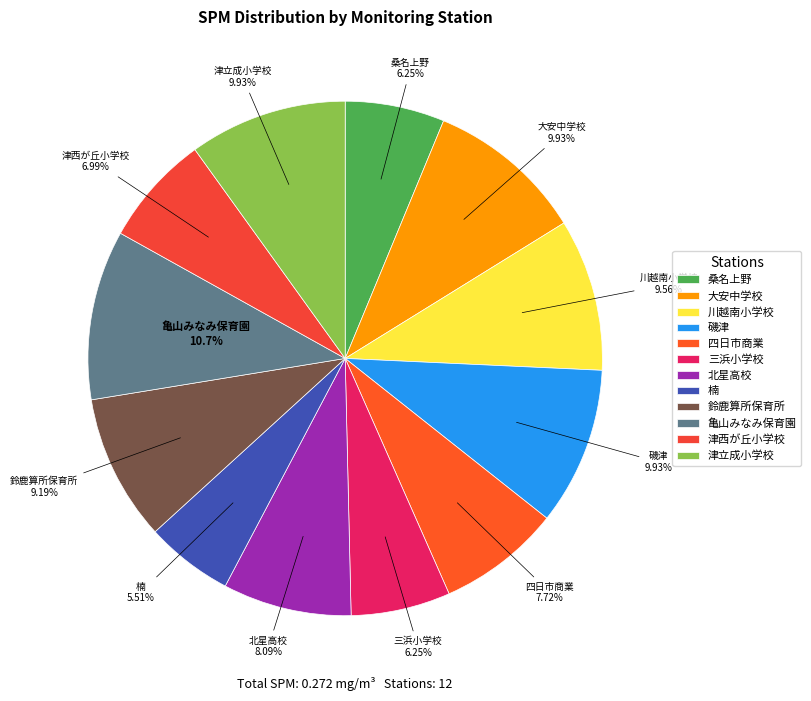

Do 大安中学校 and 磯津 together represent more than half of the pie?

No